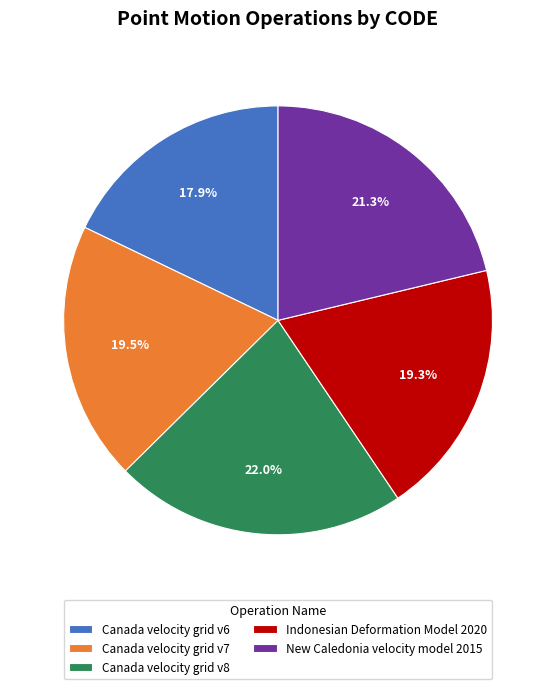

What is the largest slice in the pie chart?

Canada velocity grid v8